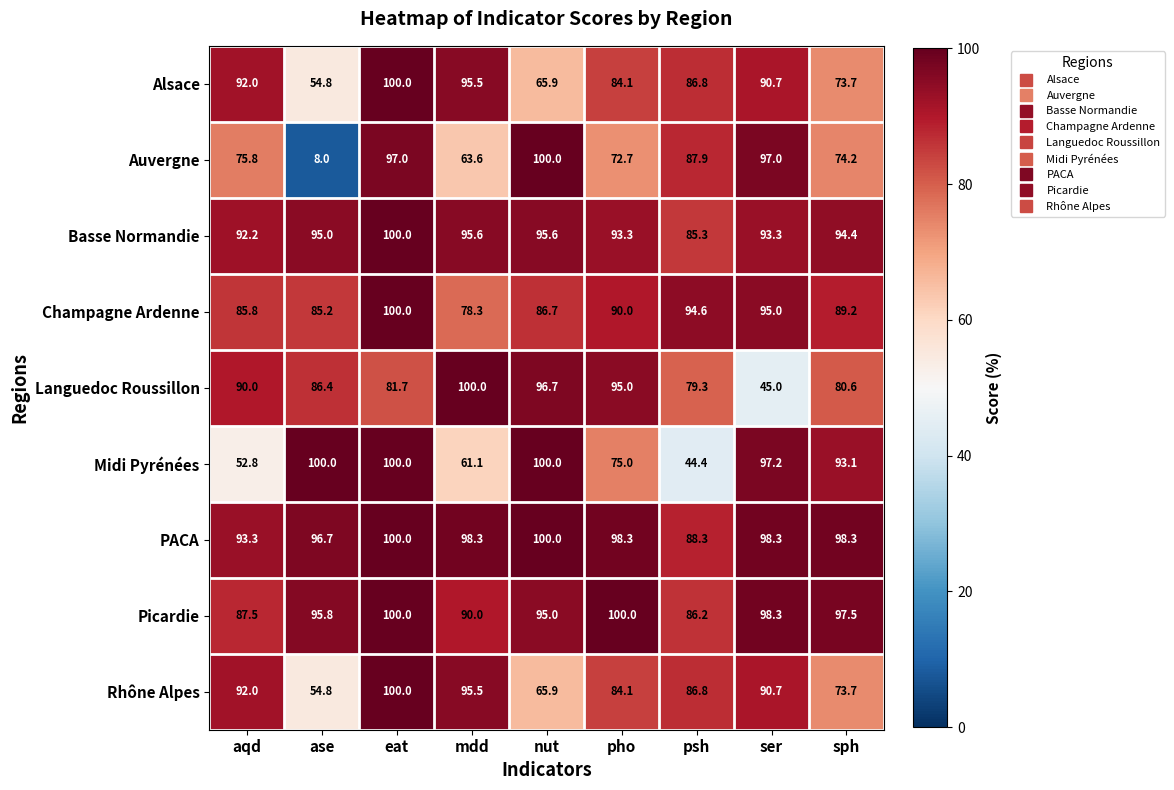

The Midi Pyrénées series shows 100.0 at nut. True or false?

True